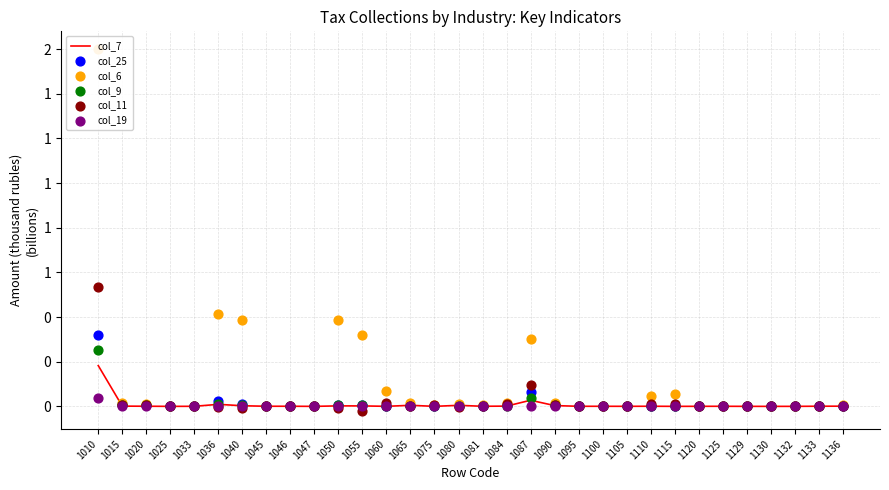

Which series has the largest Y range (max minus min)?

col_6